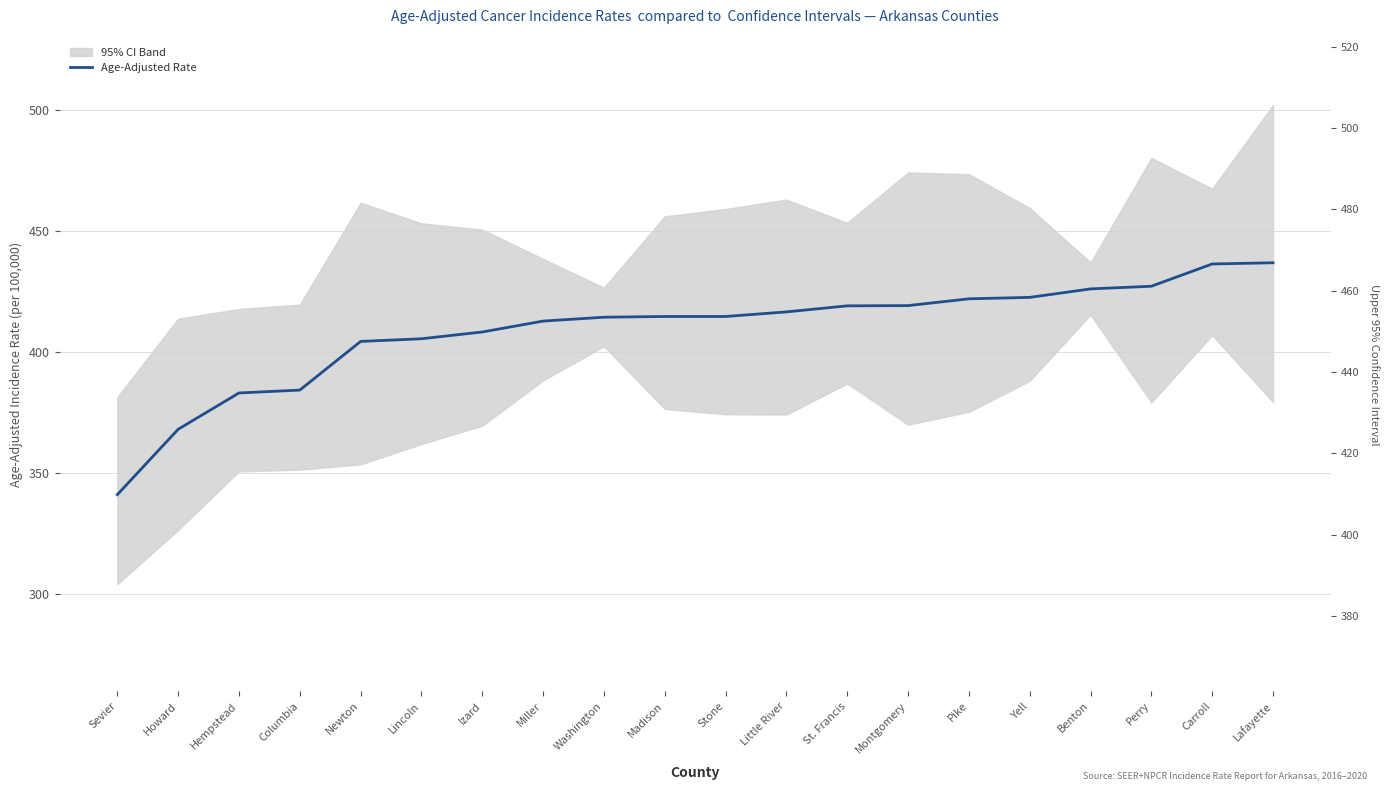

List the labels in order of value, smallest first.

Sevier, Howard, Hempstead, Columbia, Newton, Lincoln, Izard, Miller, Washington, Madison, Stone, Little River, St. Francis, Montgomery, Pike, Yell, Benton, Perry, Carroll, Lafayette